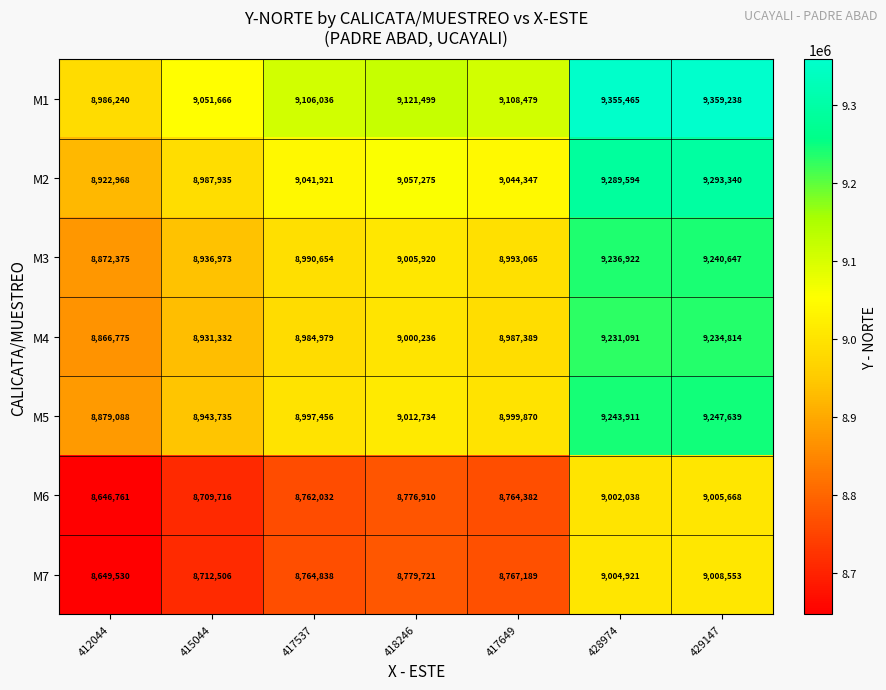

Which series has the widest spread of values?

M1